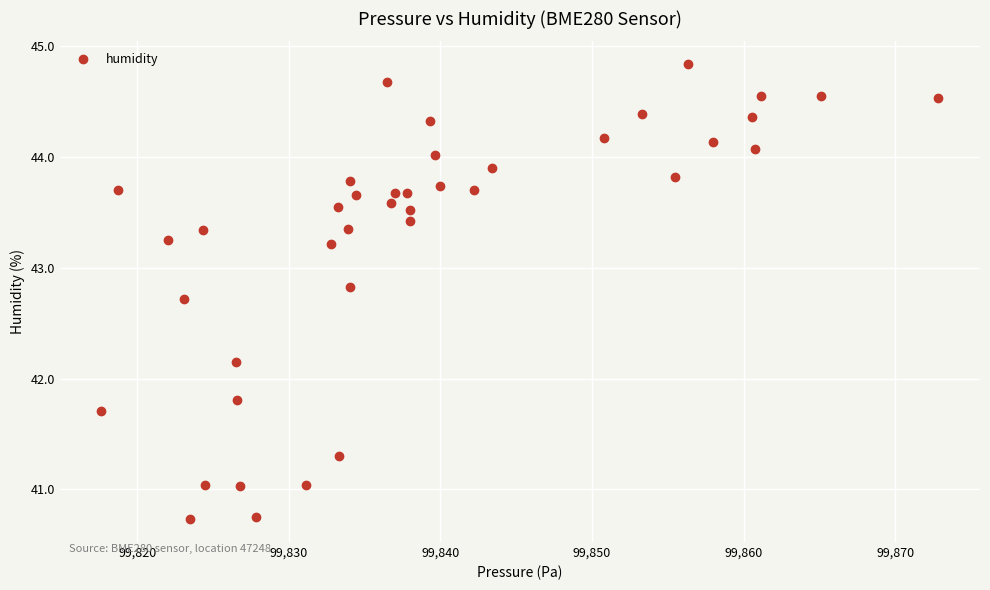

What is the range of X values (max minus min)?

55.2